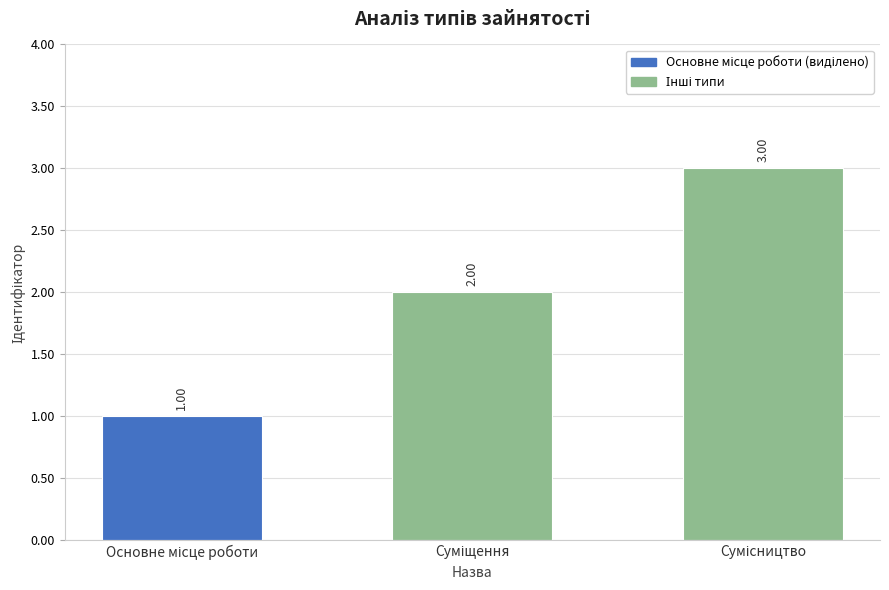

What is the sum of all values?

6